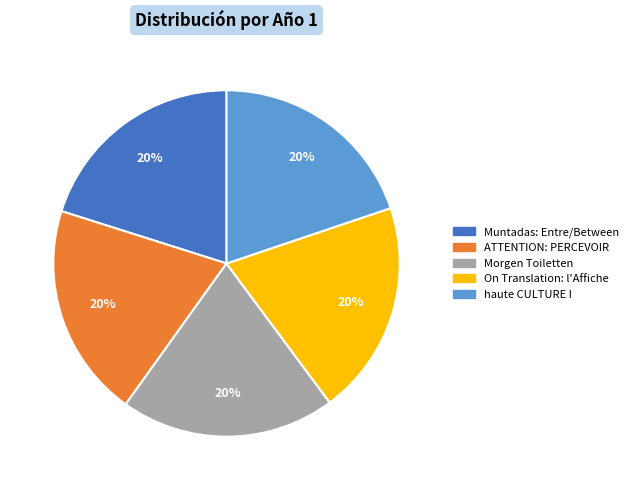

The ATTENTION: PERCEVOIR slice represents 26% of the pie. True or false?

False